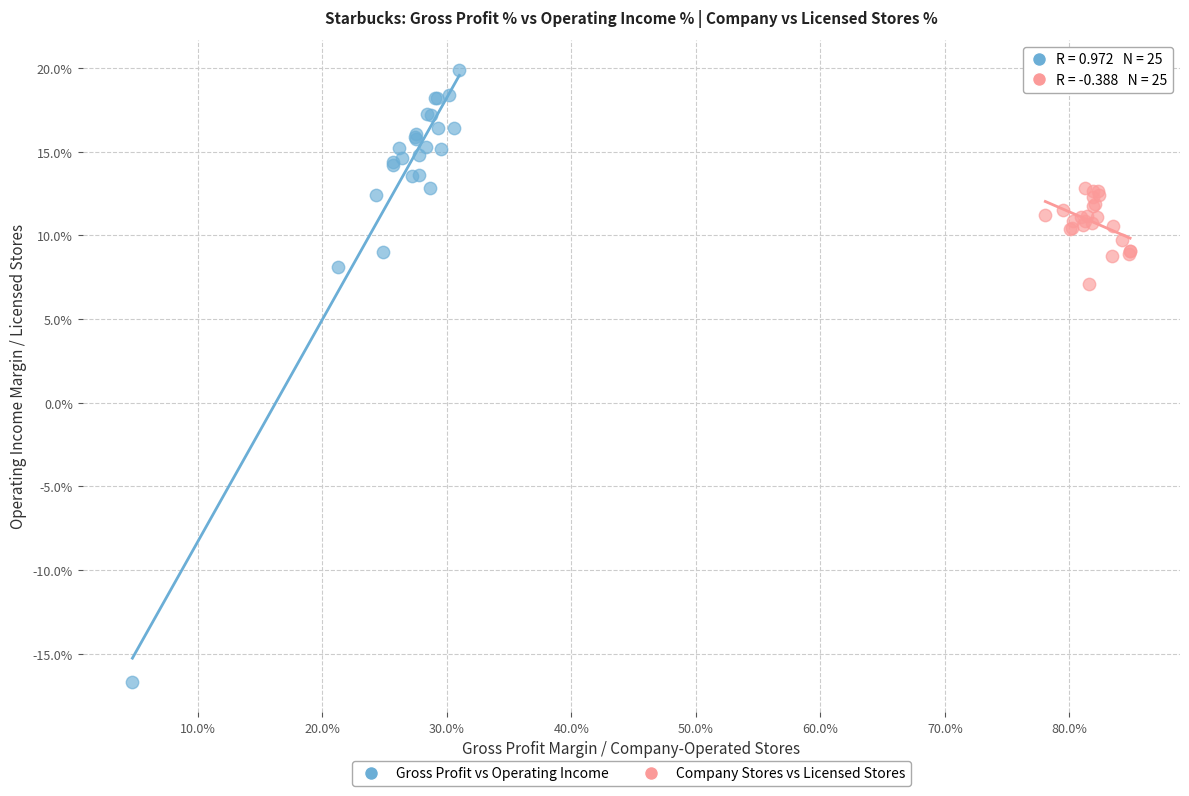

Which series has the widest spread of Y values?

Gross Profit vs Operating Income